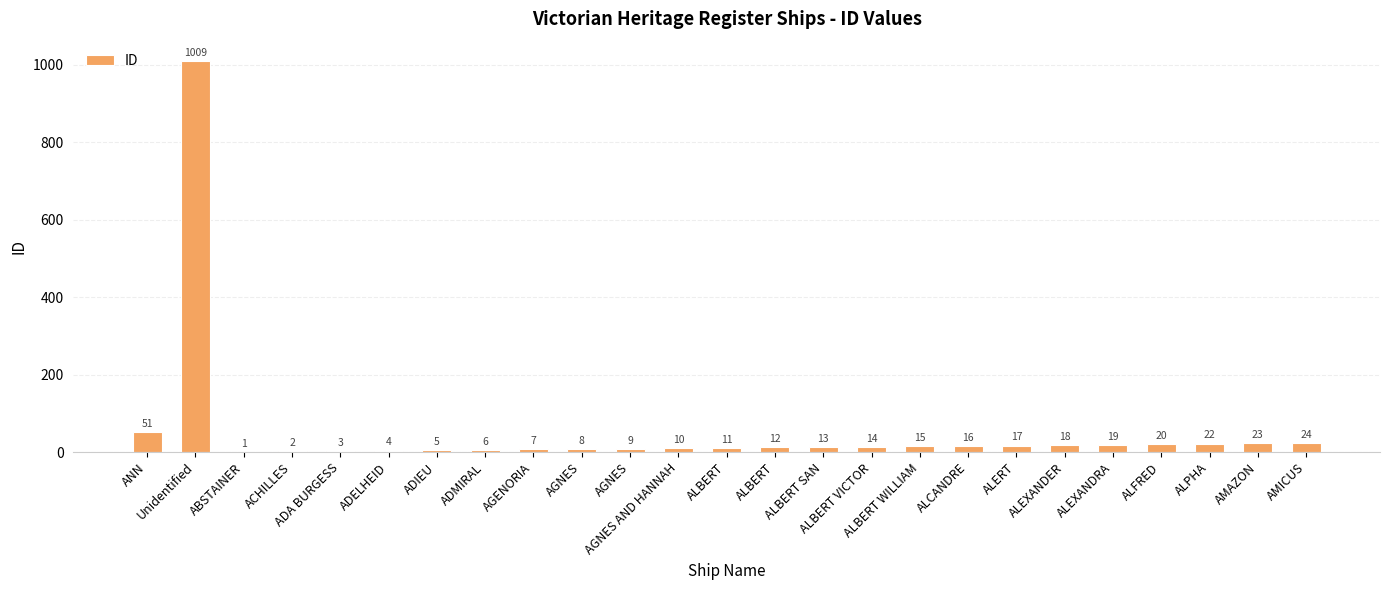

The chart shows a value of 5 at ADIEU. True or false?

True